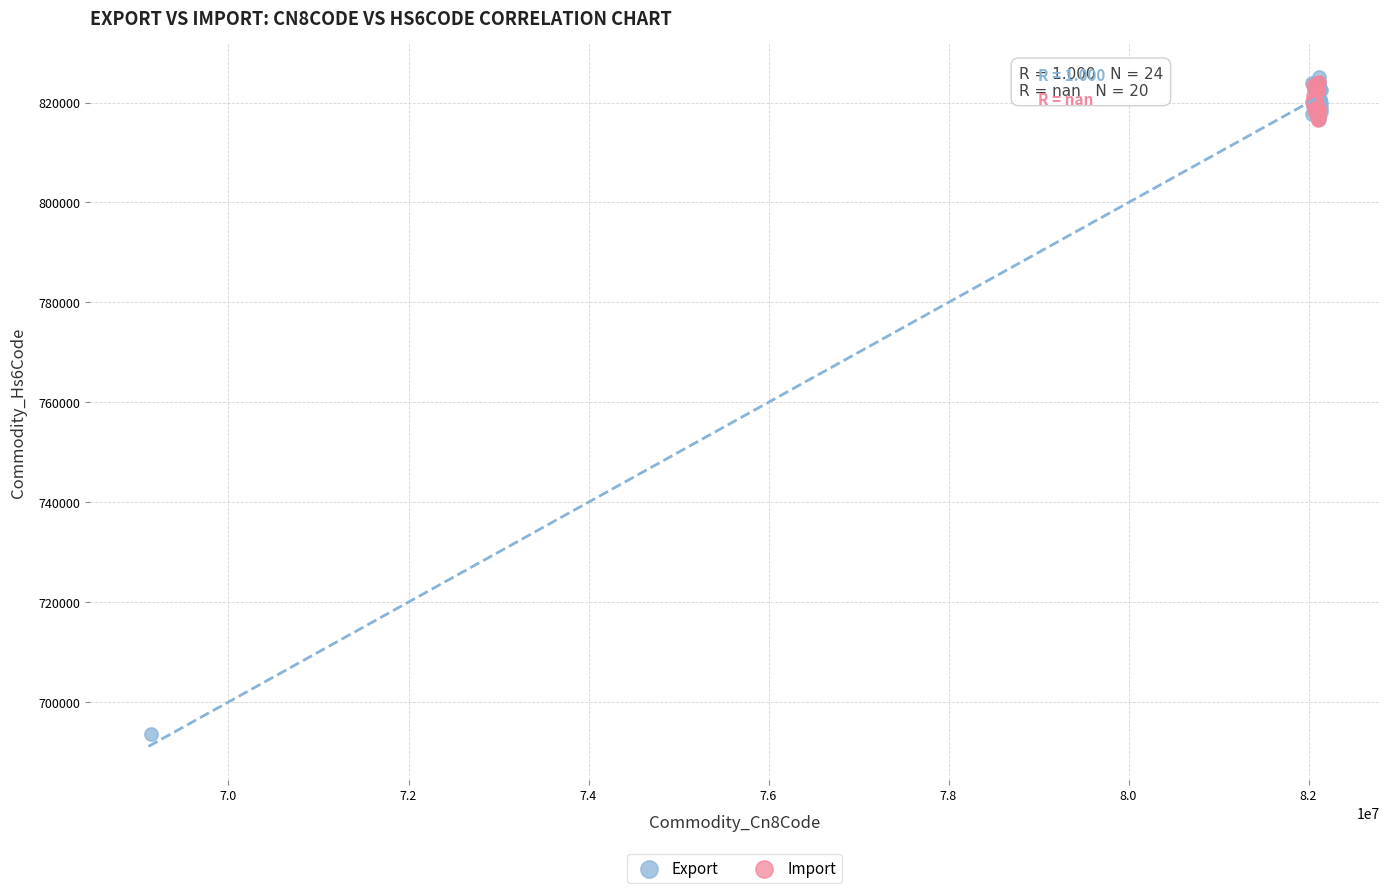

Which series has the widest spread of Y values?

Export